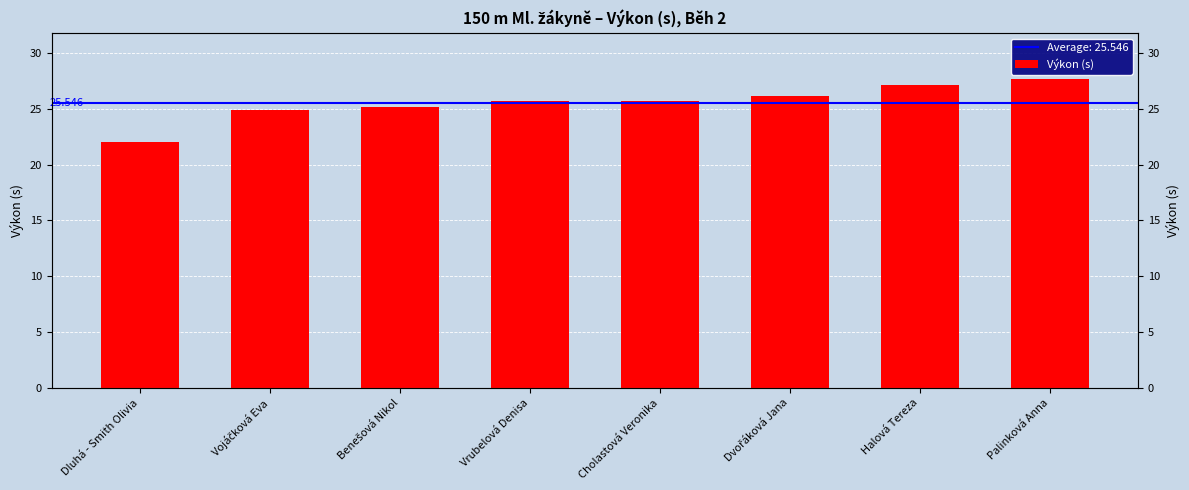

What is the label of the 2nd bar from the right?

Halová Tereza